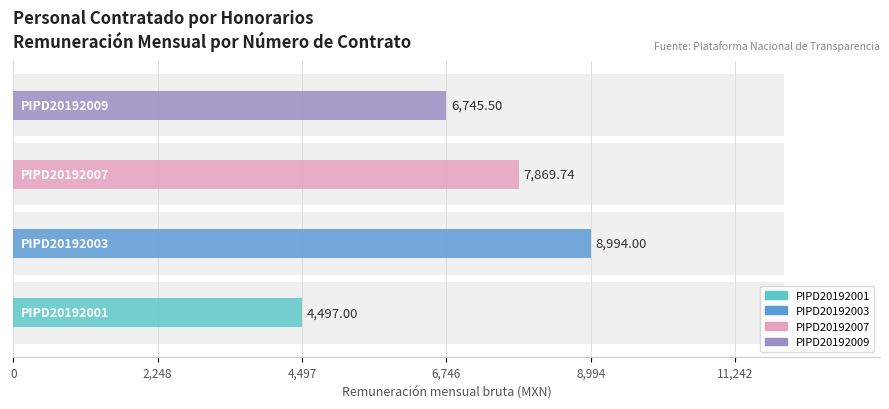

Count the number of categories in the chart.

4